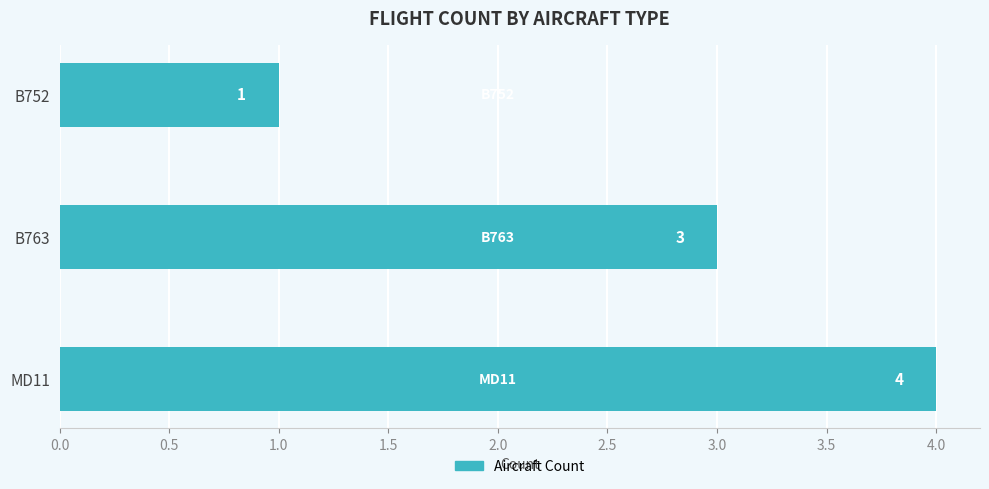

What is the sum of all values?

8